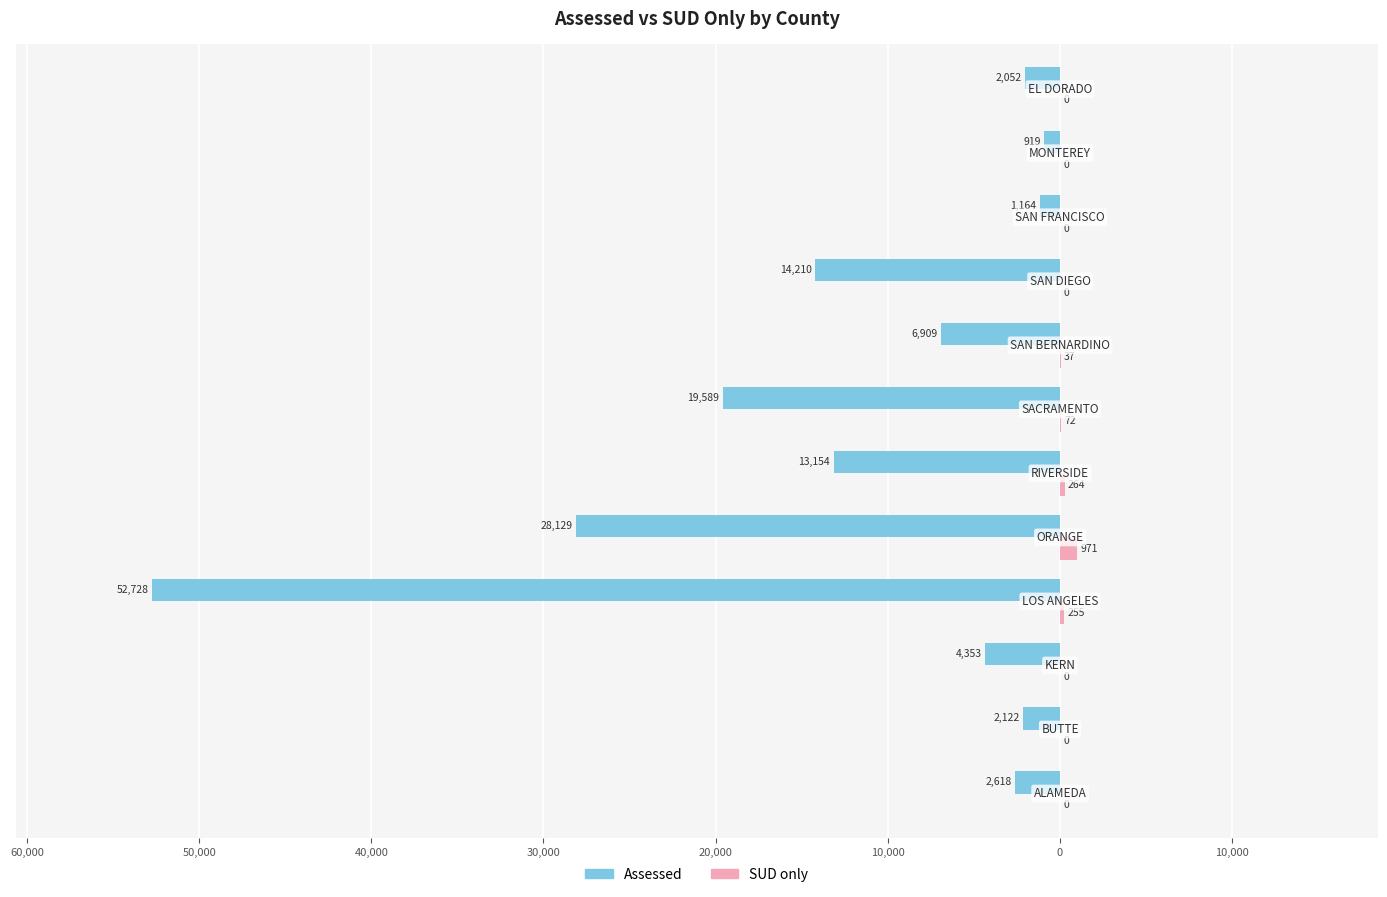

What are all the series names shown in the legend?

Assessed, SUD only